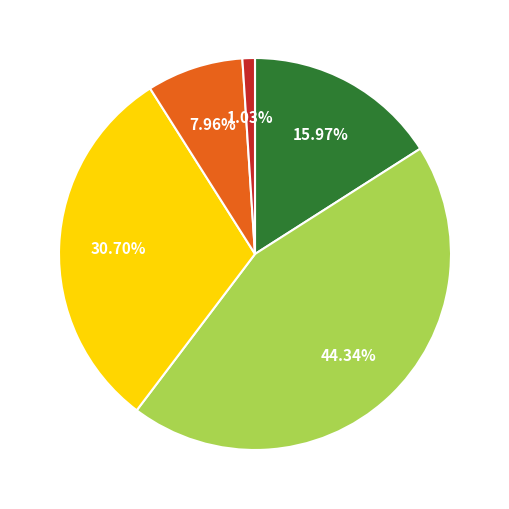

Count the number of slices in the pie.

5